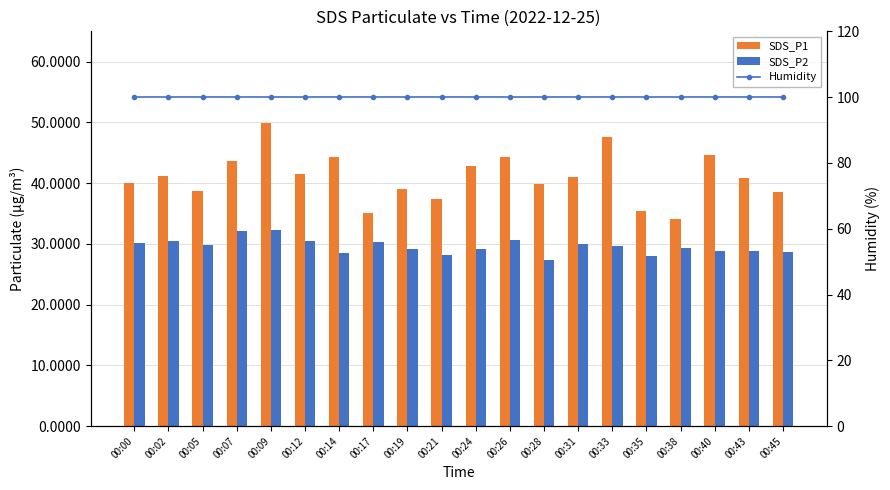

Count the number of categories in the chart.

20